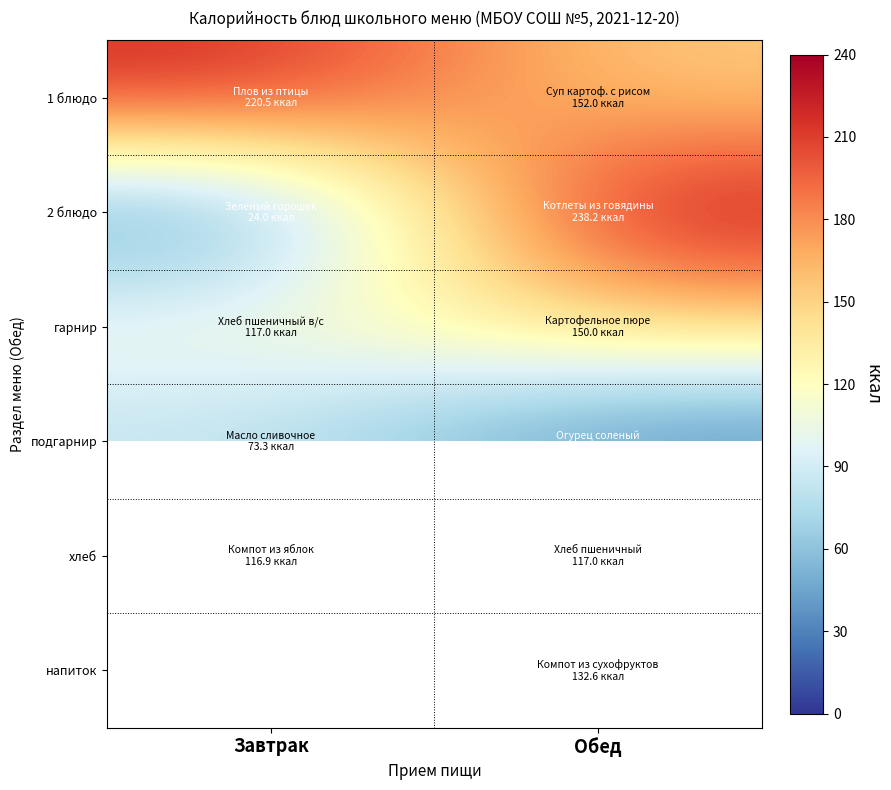

What value does the 2 блюдо series have at Обед?

238.2